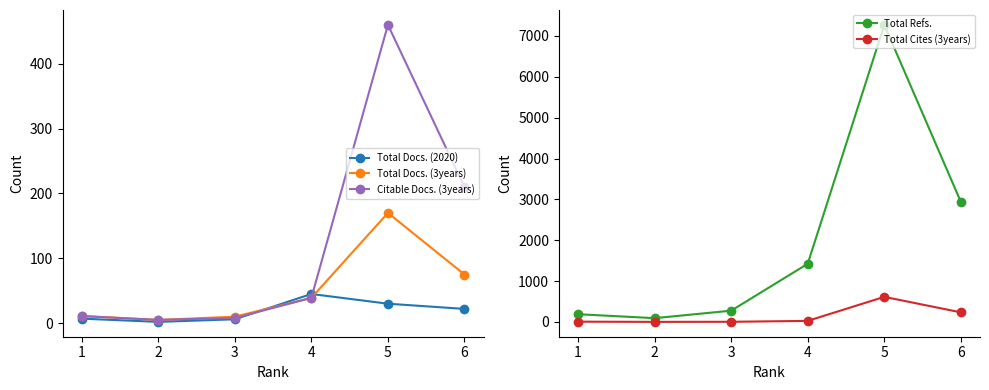

What is the lowest value of the Citable Docs. (3years) series?

5